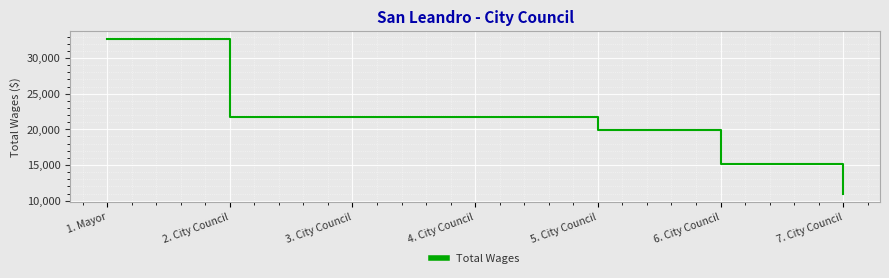

Between 5. City Council and 7. City Council, which is larger?

5. City Council